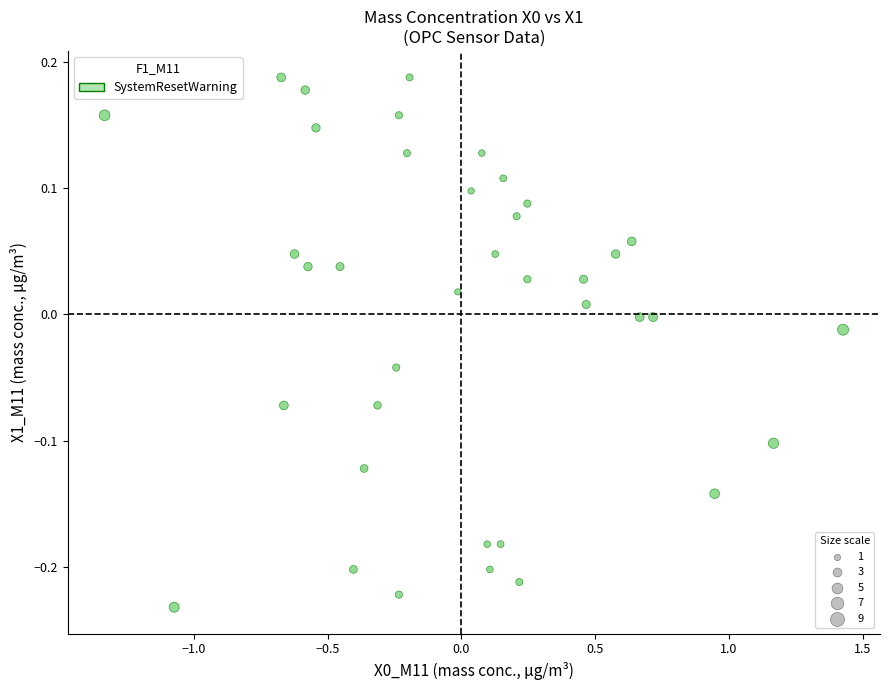

What is the range of Y values (max minus min)?

0.4